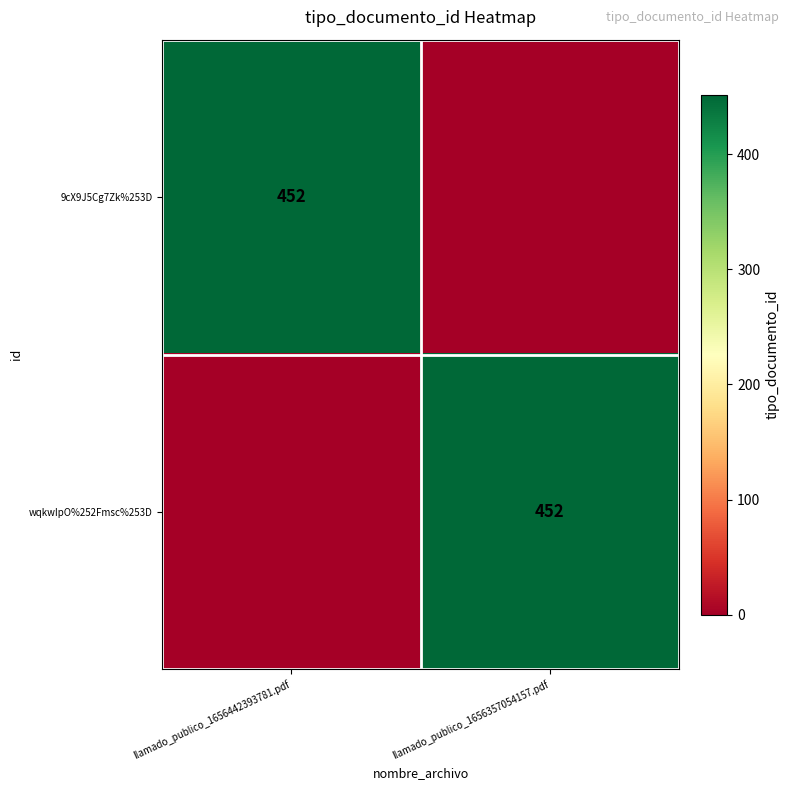

The value of 9cX9J5Cg7Zk%253D at llamado_publico_1656442393781.pdf is 452. True or false?

True